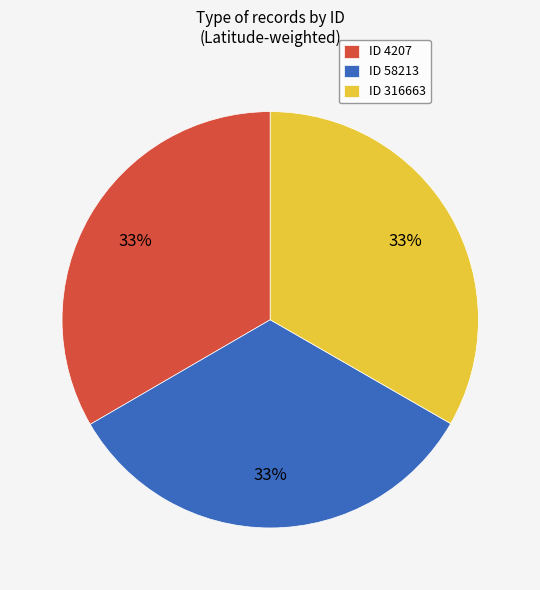

Does ID 4207 represent more than half of the total?

No